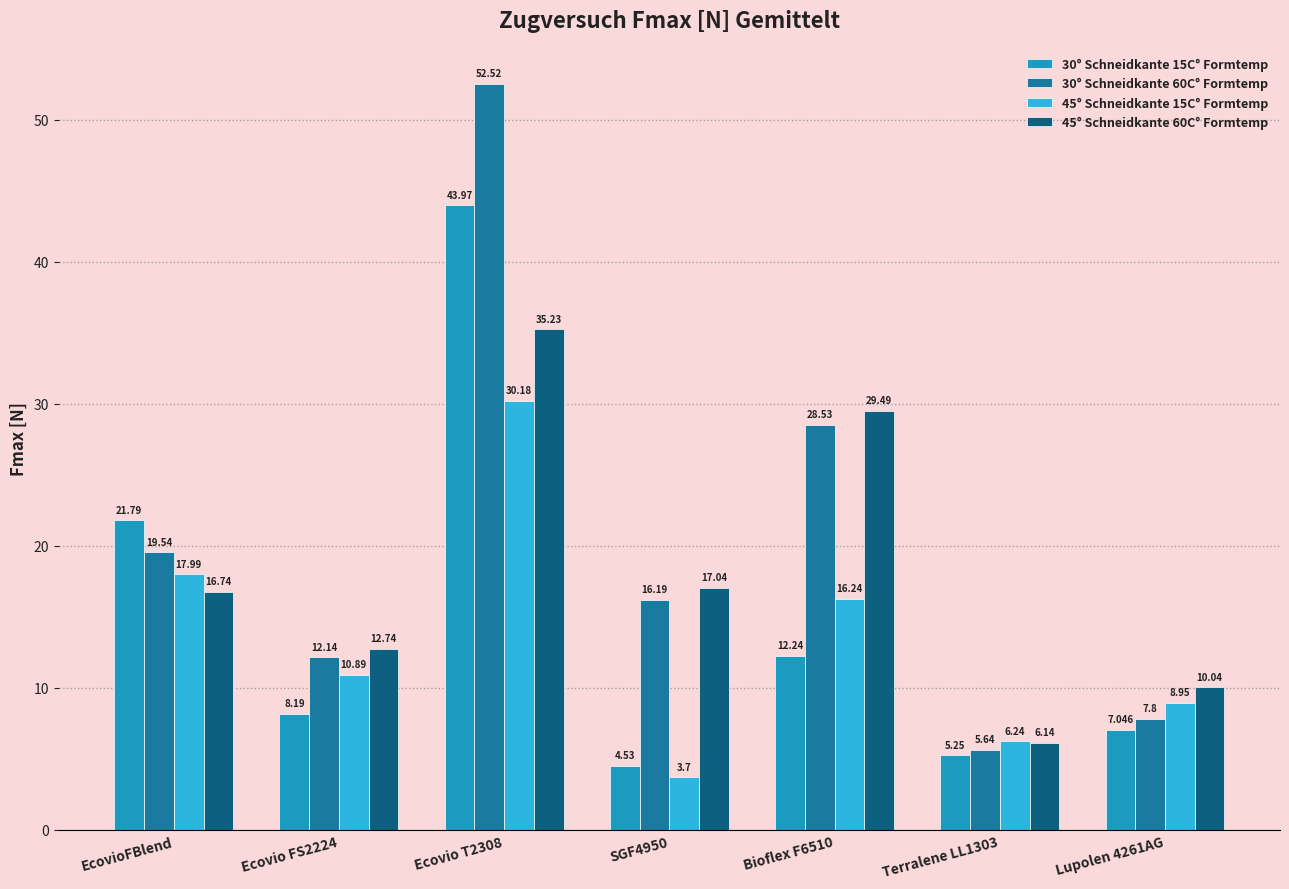

What are all the series names shown in the legend?

30° Schneidkante 15C° Formtemp, 30° Schneidkante 60C° Formtemp, 45° Schneidkante 15C° Formtemp, 45° Schneidkante 60C° Formtemp